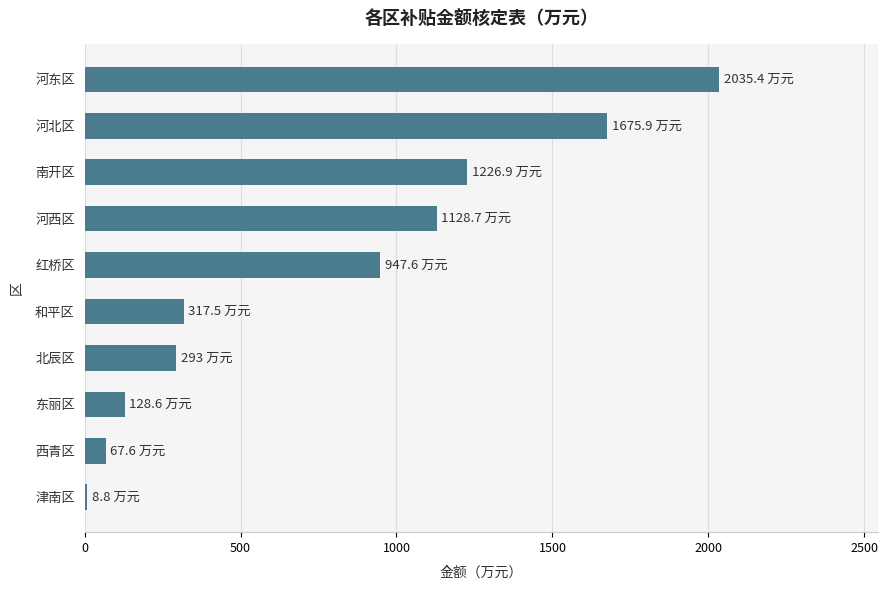

What is the difference between the maximum and minimum values?

2026.6